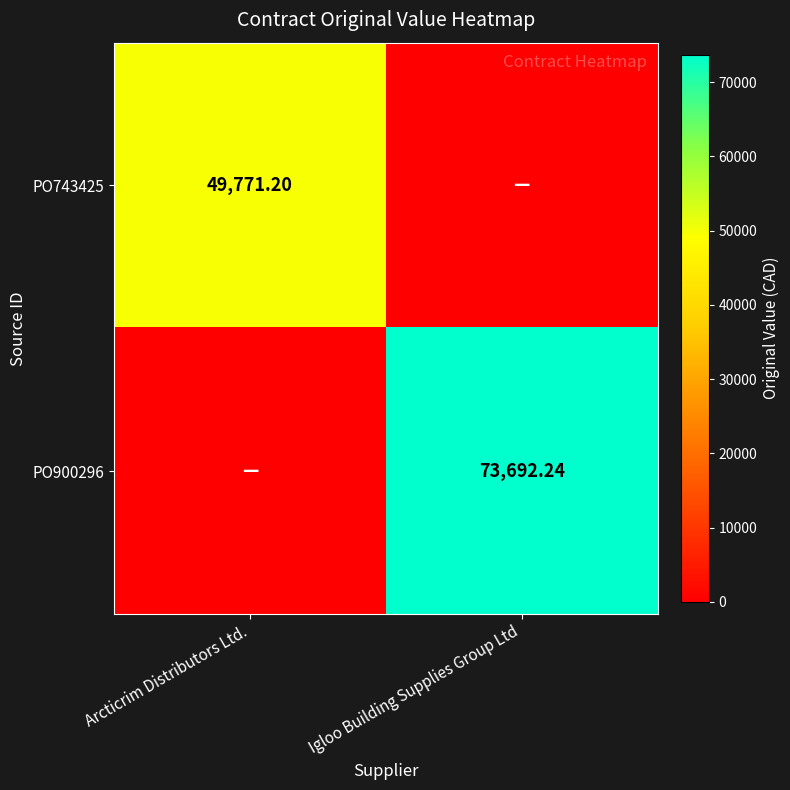

At which label does PO743425 reach its peak?

Arcticrim Distributors Ltd.